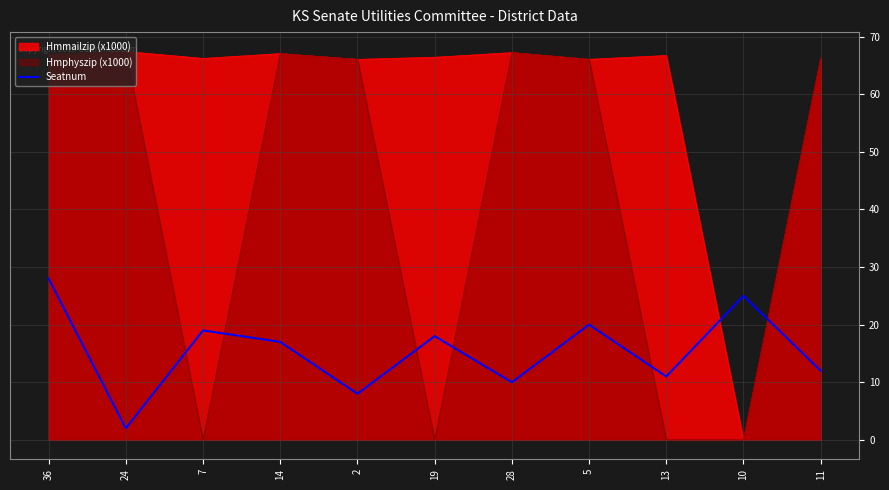

Reading left to right, transcribe all the data shown in this chart.

28	2	19	17	8	18	10	20	11	25	12